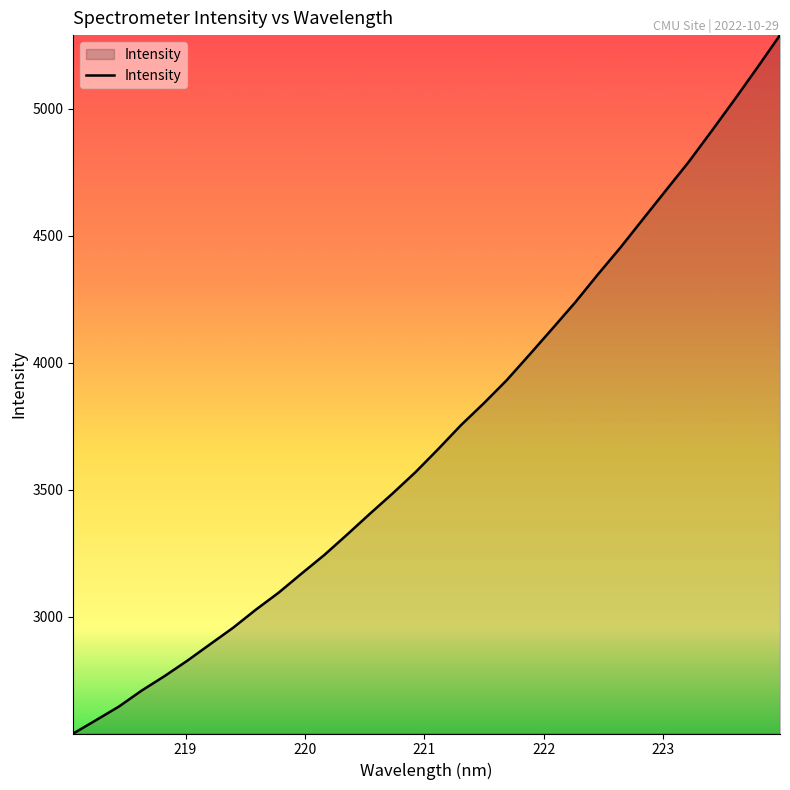

Does the chart have visible grid lines?

No